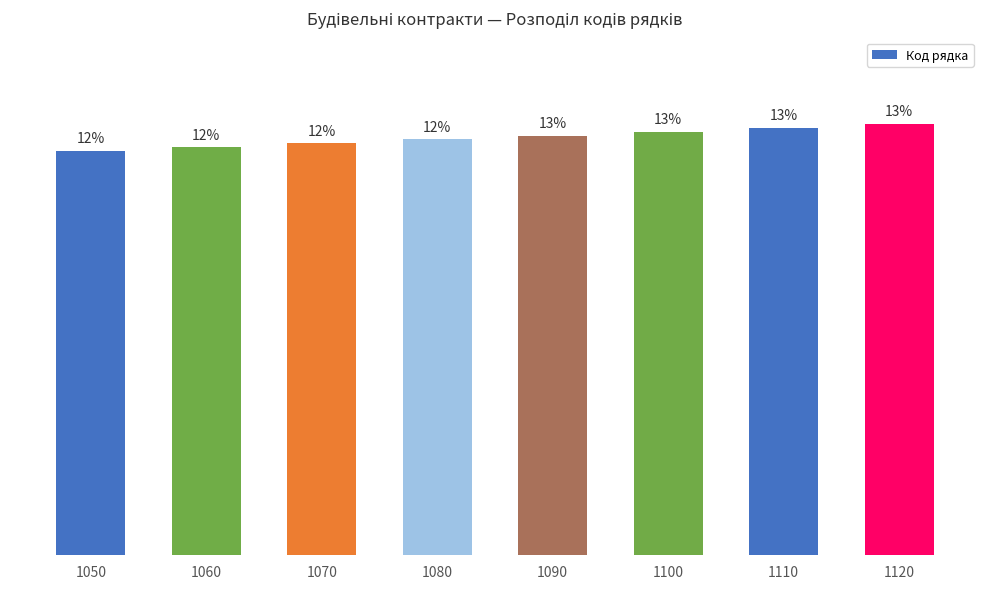

Does the chart contain any negative values?

No